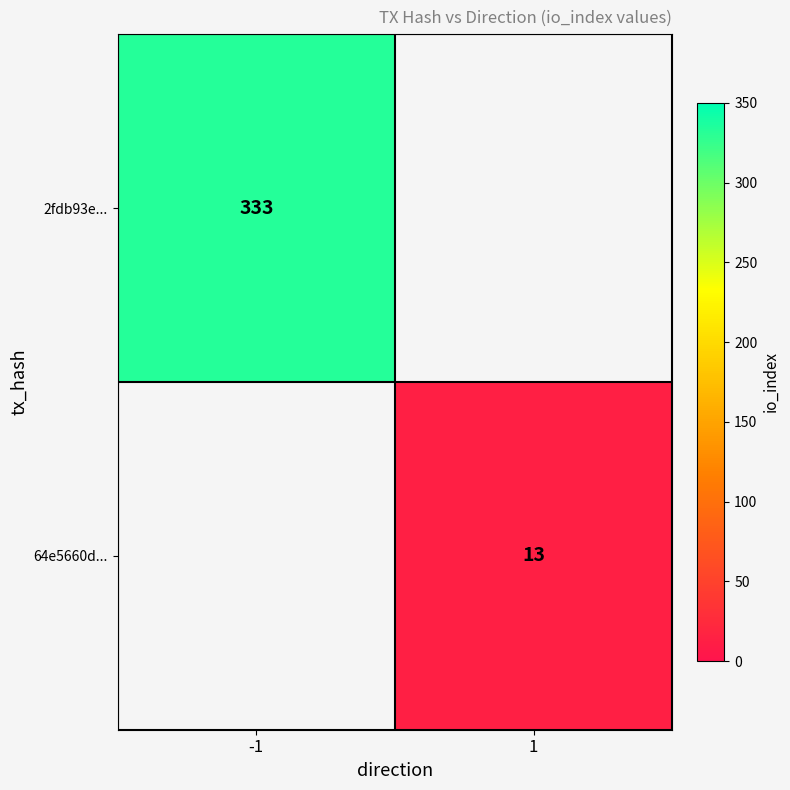

What is the minimum value shown in the chart?

13.0